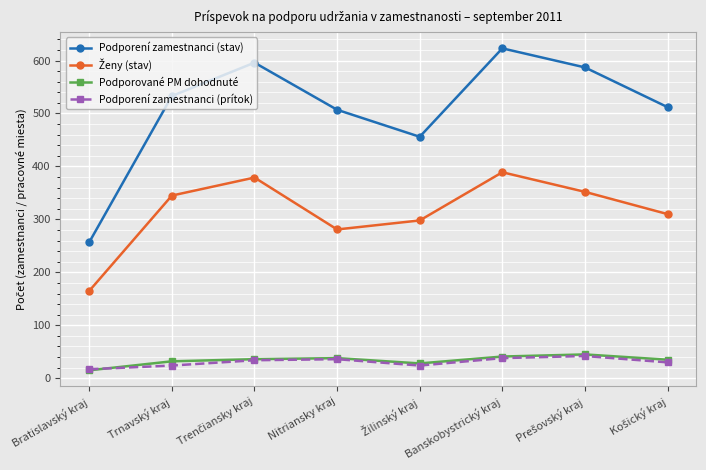

Which category has the highest value in the Podporení zamestnanci (stav) series?

Banskobystrický kraj